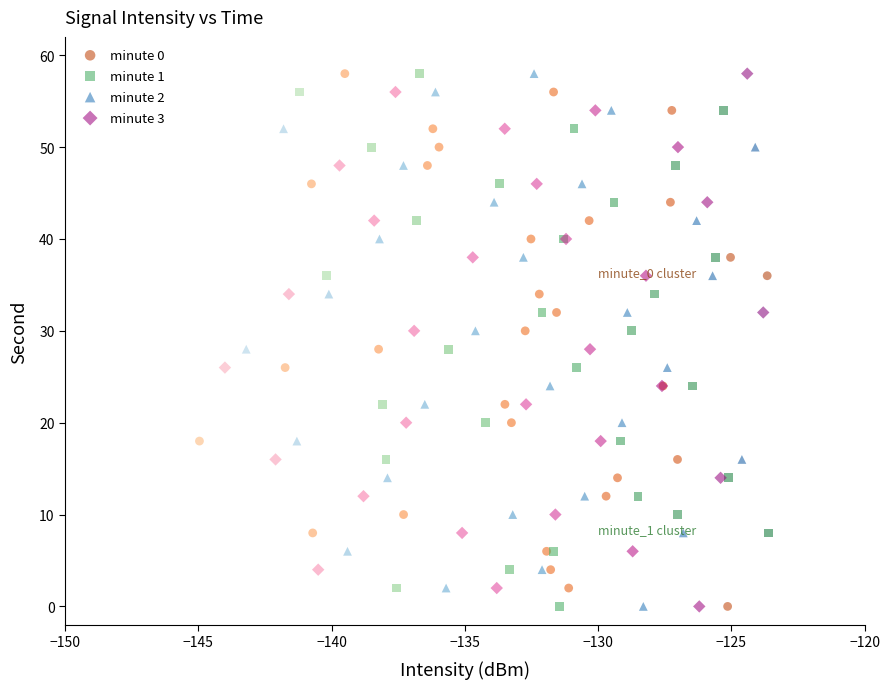

What are all the series names shown in the legend?

minute 0, minute 1, minute 2, minute 3